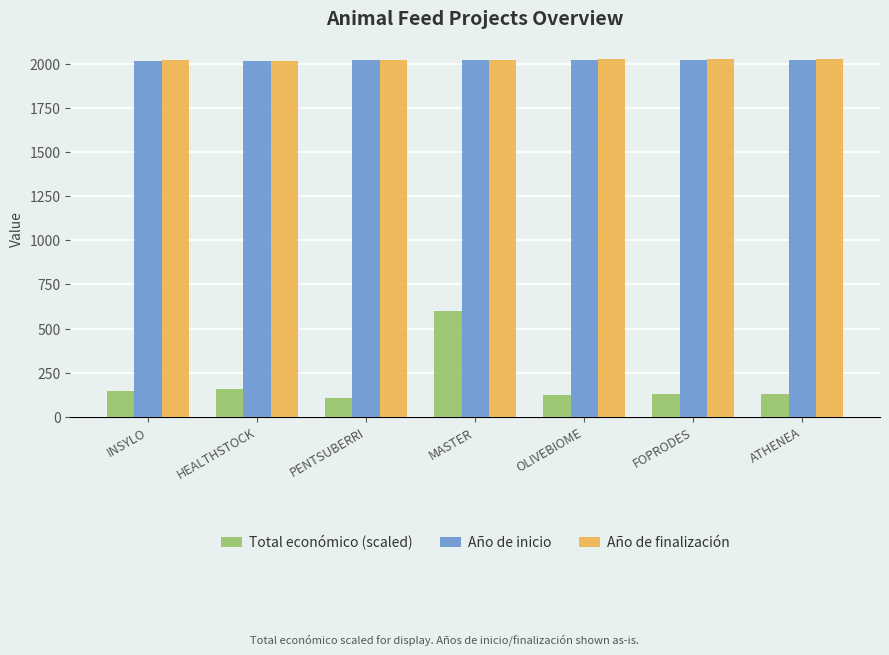

What is the difference between the second highest and second lowest values in the Total económico (scaled) series?

33.3